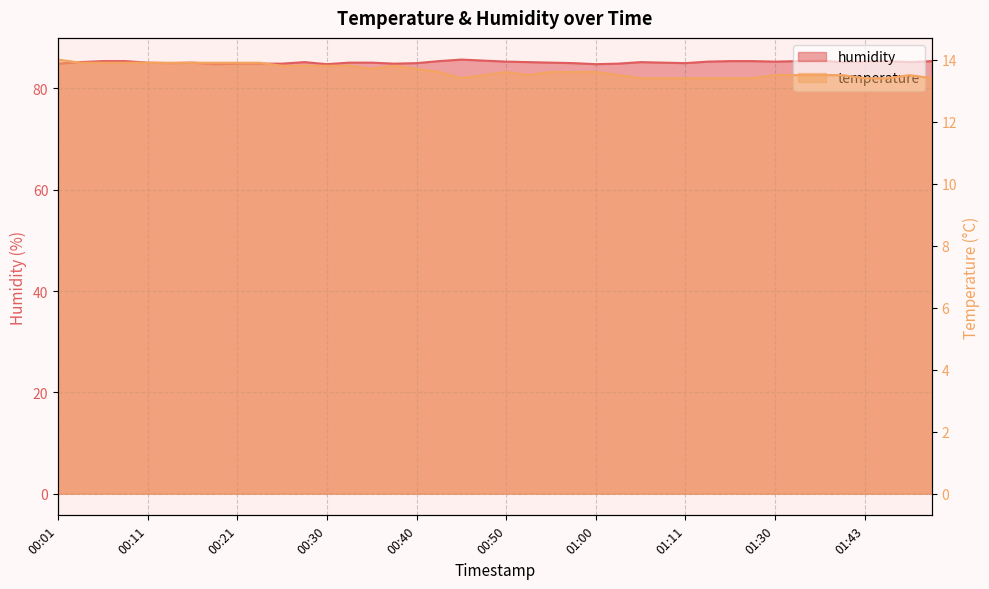

What is the sum of all temperature values?

545.5